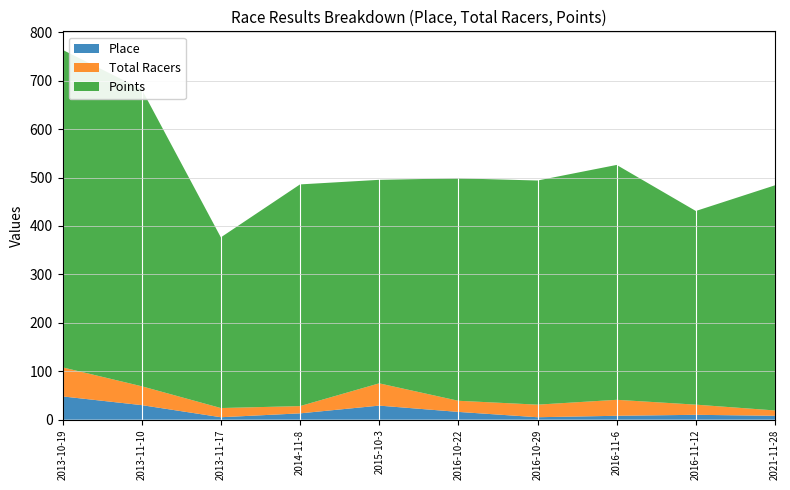

Reading left to right, transcribe all the data shown in this chart.

Points: 655.9	613.5	352.6	457.9	420.3	459.4	462.9	485.1	400.0	465.0
Total Racers: 60.0	39.0	19.0	15.0	46.0	23.0	26.0	33.0	21.0	11.0
Place: 48.0	30.0	5.0	13.0	29.0	16.0	5.0	8.0	10.0	8.0